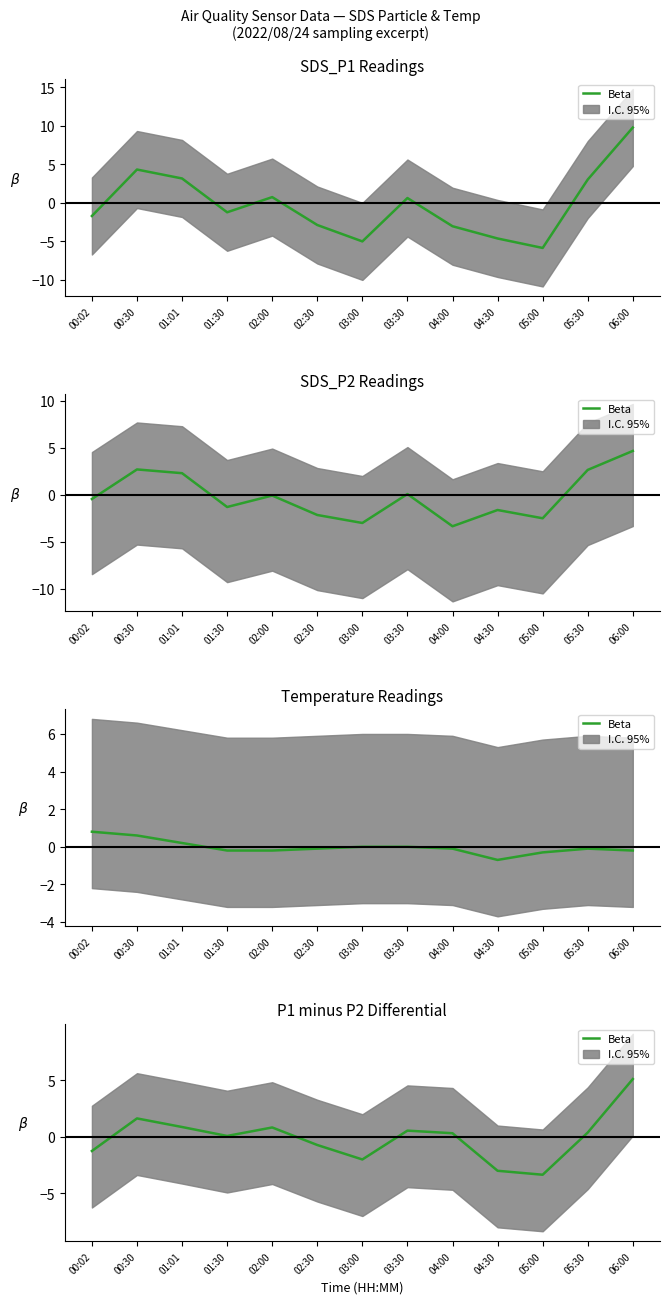

How many values are above zero?

8